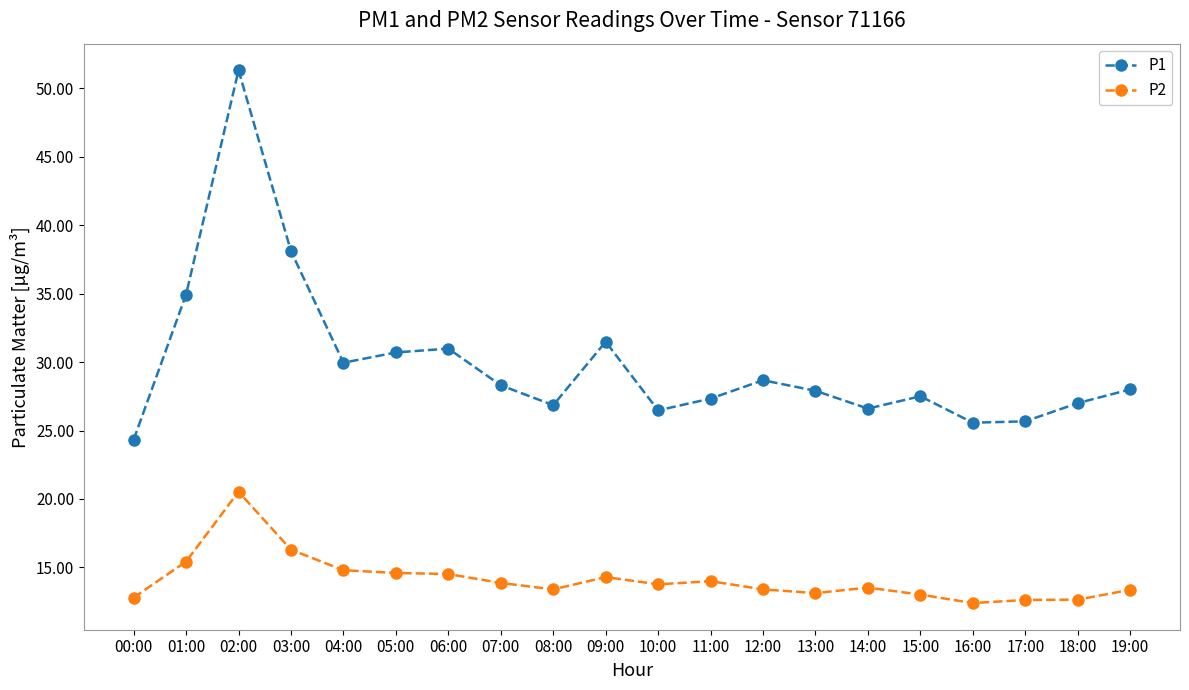

What is the label of the 6th point from the right?

14:00